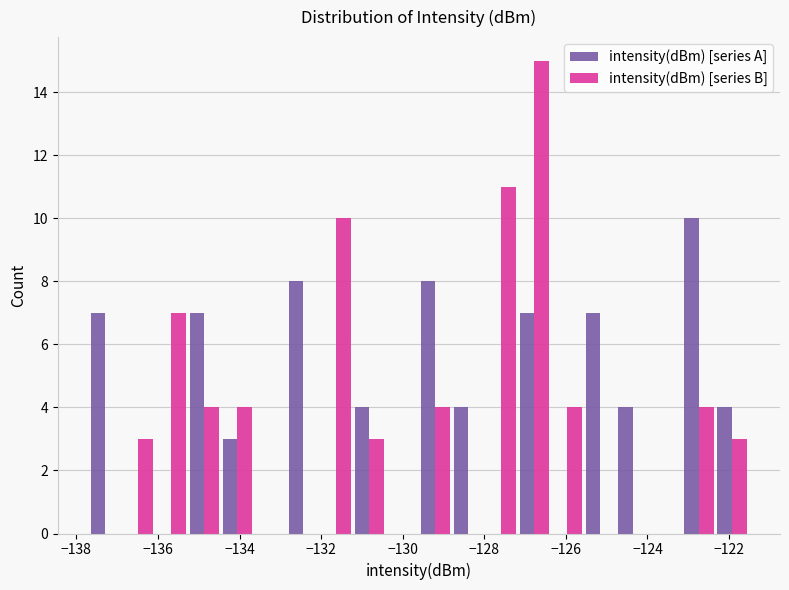

Reading left to right, transcribe this chart: for each range on the x-axis, give the height of each series' bar. Neither the bar edges nor the heights are printed on the chart, so give them approximately, as read against the axes.

-137.6 to -136.8: intensity(dBm) [series A]=7	intensity(dBm) [series B]=0
-136.8 to -136.0: intensity(dBm) [series A]=0	intensity(dBm) [series B]=3
-136.0 to -135.2: intensity(dBm) [series A]=0	intensity(dBm) [series B]=7
-135.2 to -134.4: intensity(dBm) [series A]=7	intensity(dBm) [series B]=4
-134.4 to -133.6: intensity(dBm) [series A]=3	intensity(dBm) [series B]=4
-133.6 to -132.8: intensity(dBm) [series A]=0	intensity(dBm) [series B]=0
-132.8 to -132.0: intensity(dBm) [series A]=8	intensity(dBm) [series B]=0
-132.0 to -131.2: intensity(dBm) [series A]=0	intensity(dBm) [series B]=10
-131.2 to -130.4: intensity(dBm) [series A]=4	intensity(dBm) [series B]=3
-130.4 to -129.6: intensity(dBm) [series A]=0	intensity(dBm) [series B]=0
-129.6 to -128.8: intensity(dBm) [series A]=8	intensity(dBm) [series B]=4
-128.8 to -128.0: intensity(dBm) [series A]=4	intensity(dBm) [series B]=0
-128.0 to -127.2: intensity(dBm) [series A]=0	intensity(dBm) [series B]=11
-127.2 to -126.4: intensity(dBm) [series A]=7	intensity(dBm) [series B]=15
-126.4 to -125.6: intensity(dBm) [series A]=0	intensity(dBm) [series B]=4
-125.6 to -124.8: intensity(dBm) [series A]=7	intensity(dBm) [series B]=0
-124.8 to -124.0: intensity(dBm) [series A]=4	intensity(dBm) [series B]=0
-124.0 to -123.2: intensity(dBm) [series A]=0	intensity(dBm) [series B]=0
-123.2 to -122.4: intensity(dBm) [series A]=10	intensity(dBm) [series B]=4
-122.4 to -121.6: intensity(dBm) [series A]=4	intensity(dBm) [series B]=3